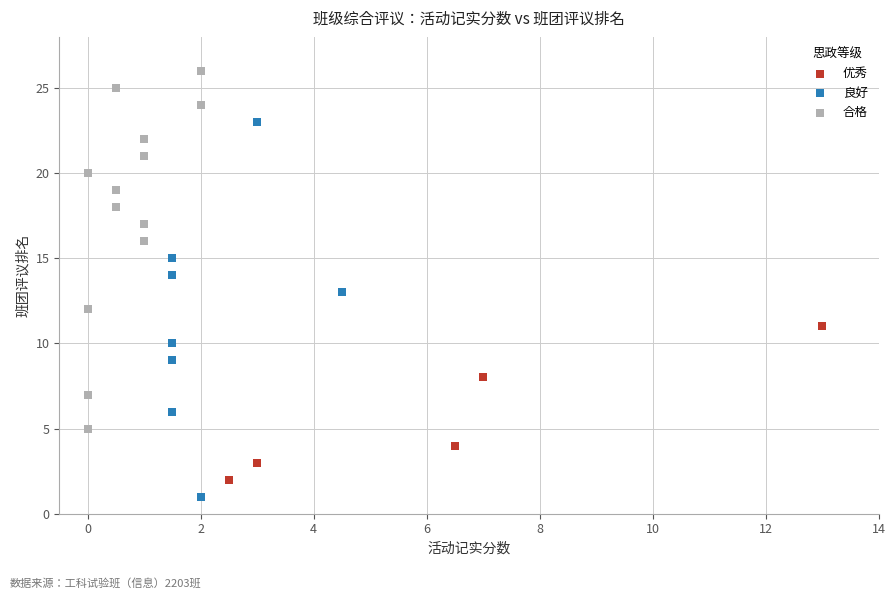

Which series reaches the maximum Y coordinate?

合格